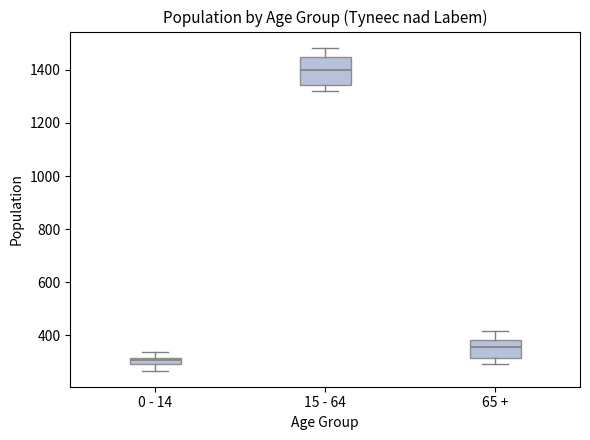

Which box is the tallest, from its lower edge to its upper edge?

15 - 64